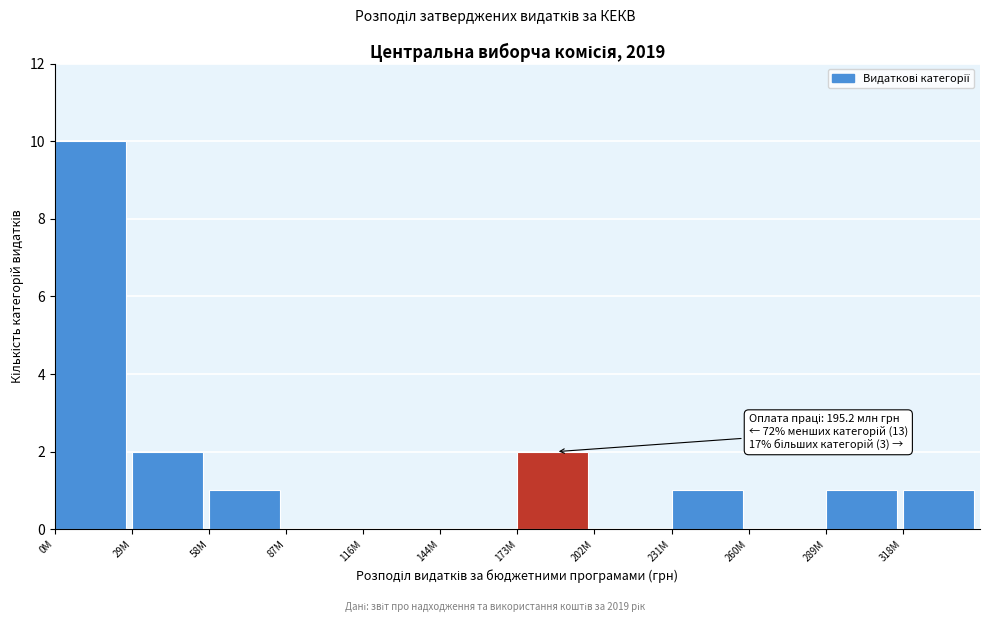

Reading left to right, transcribe all the data shown in this chart.

0M=10	29M=2	58M=1	87M=0	116M=0	144M=0	173M=2	202M=0	231M=1	260M=0	289M=1	318M=1